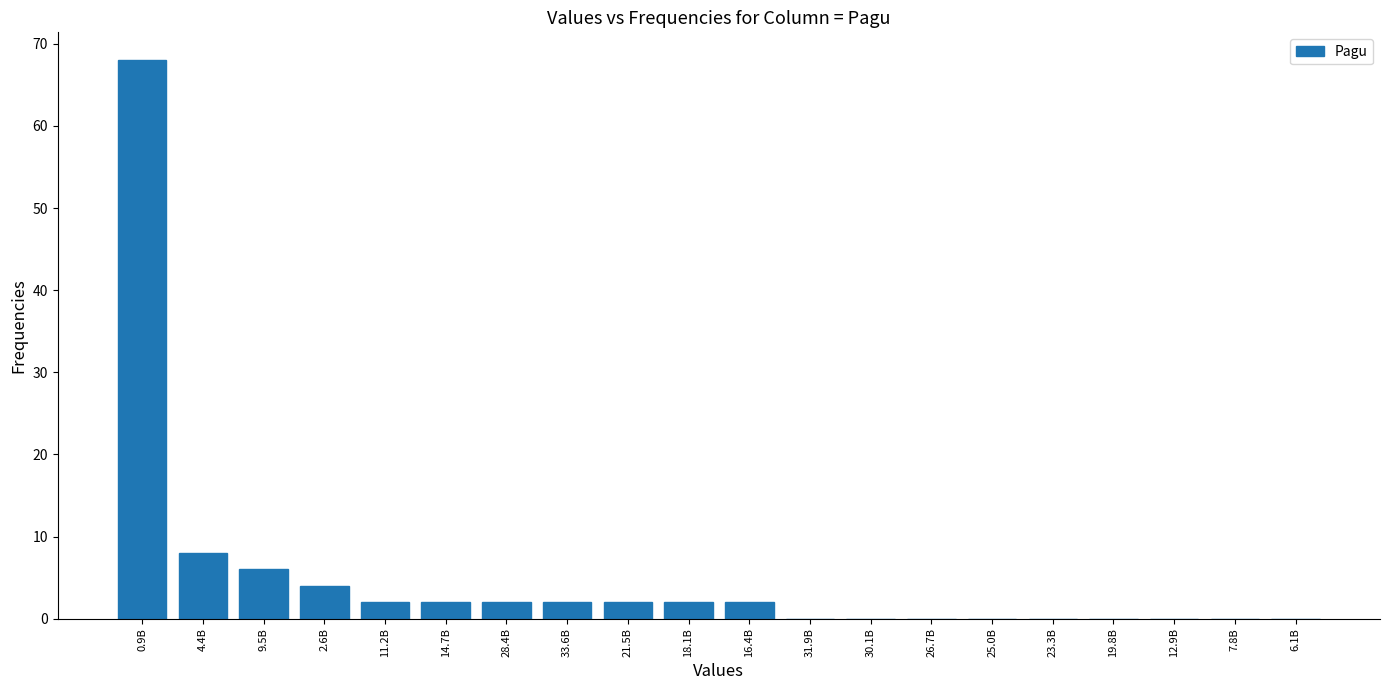

Reading left to right, what are all the values shown in this chart?

0.9B=68	4.4B=8	9.5B=6	2.6B=4	11.2B=2	14.7B=2	28.4B=2	33.6B=2	21.5B=2	18.1B=2	16.4B=2	31.9B=0	30.1B=0	26.7B=0	25.0B=0	23.3B=0	19.8B=0	12.9B=0	7.8B=0	6.1B=0